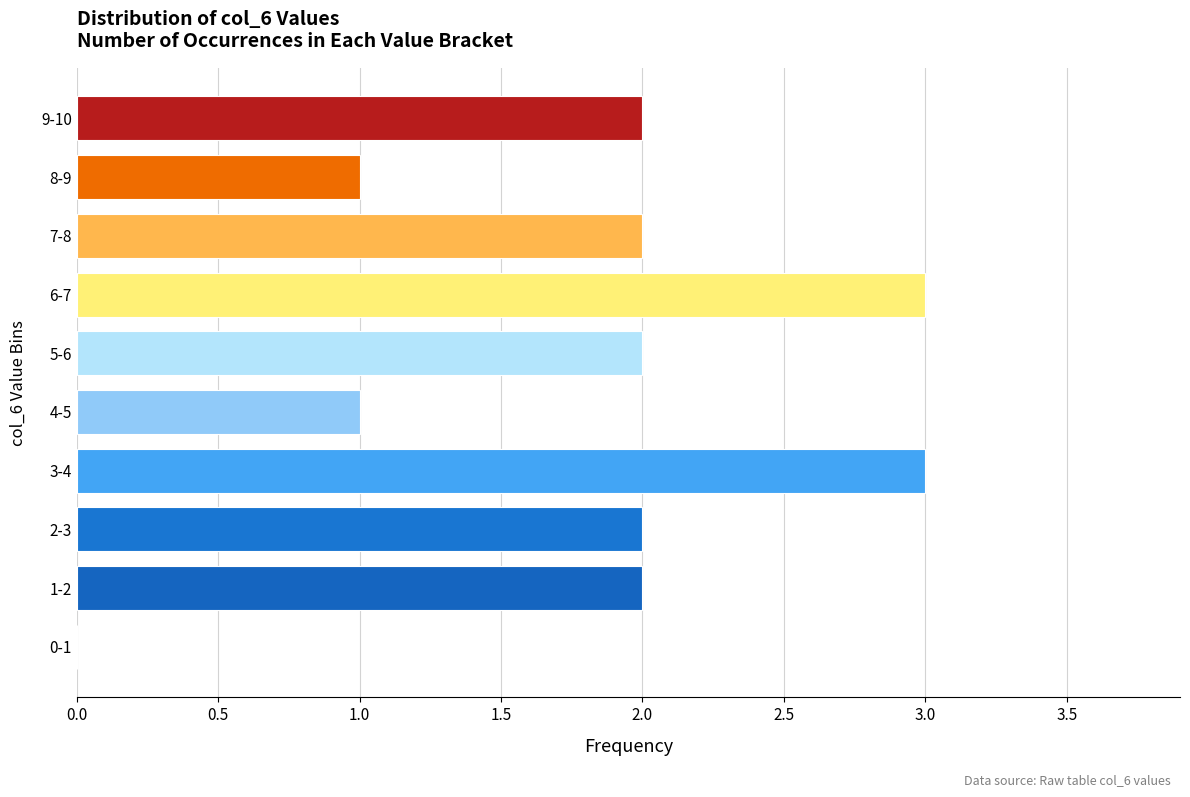

Reading bottom to top, extract all data points from this chart.

0-1=0	1-2=2	2-3=2	3-4=3	4-5=1	5-6=2	6-7=3	7-8=2	8-9=1	9-10=2